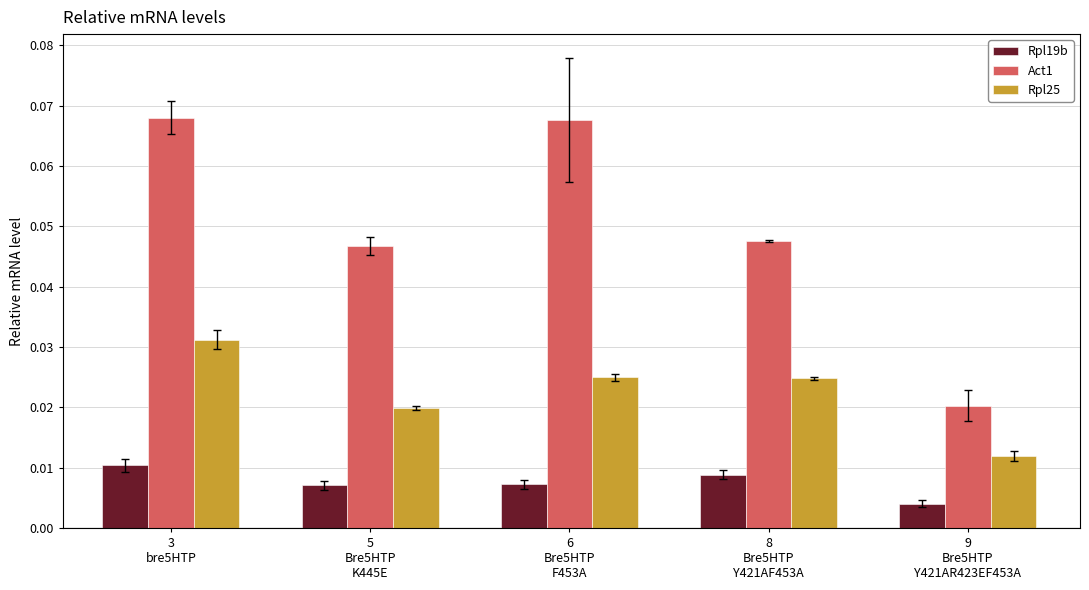

How many data points does each series have?

5